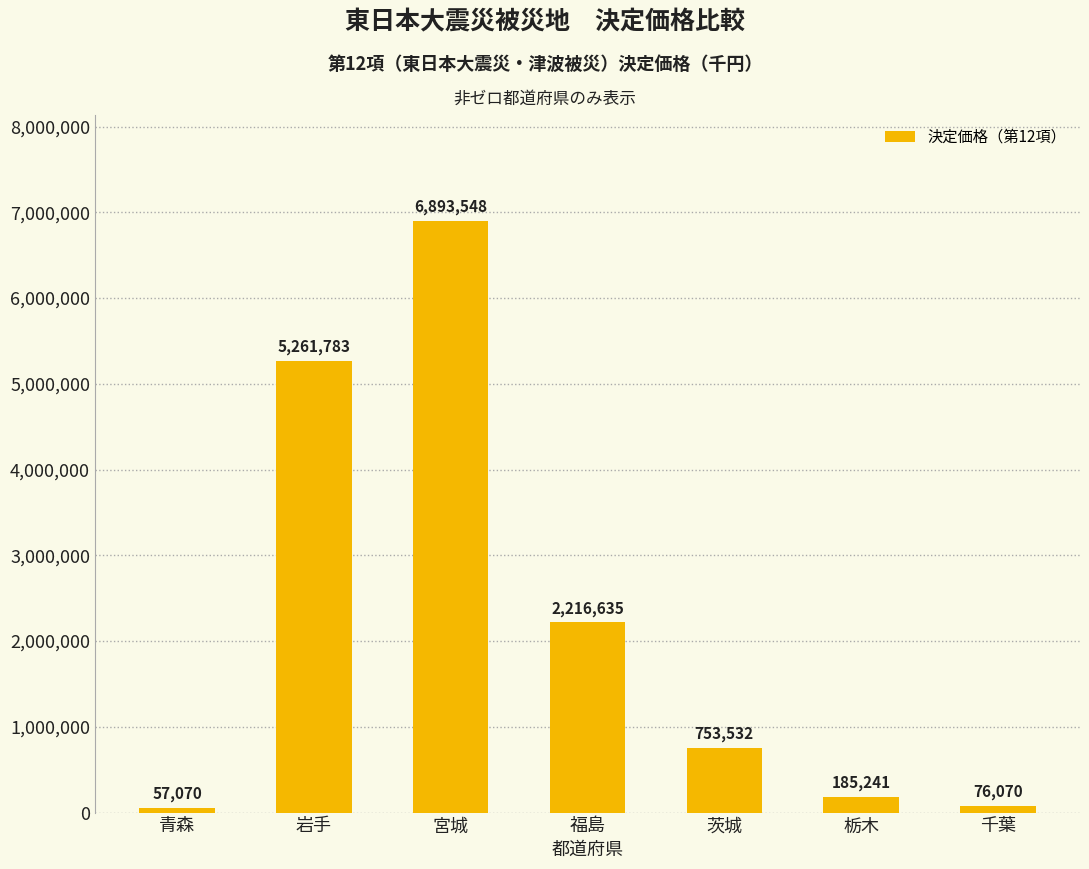

Reading right to left, extract all data points from this chart.

千葉=76070	栃木=185241	茨城=753532	福島=2216635	宮城=6893548	岩手=5261783	青森=57070